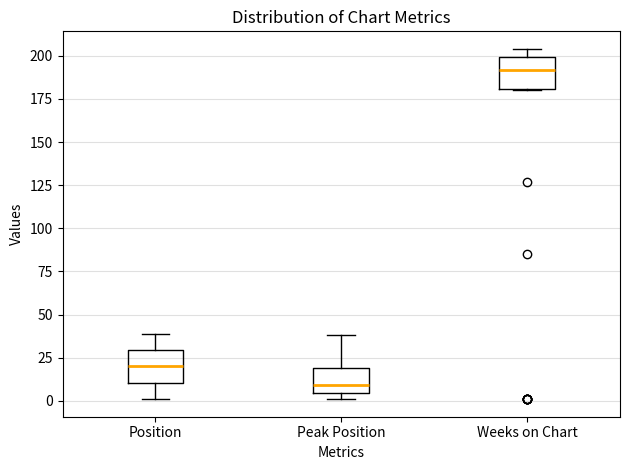

Which box's median line is the lowest?

Peak Position